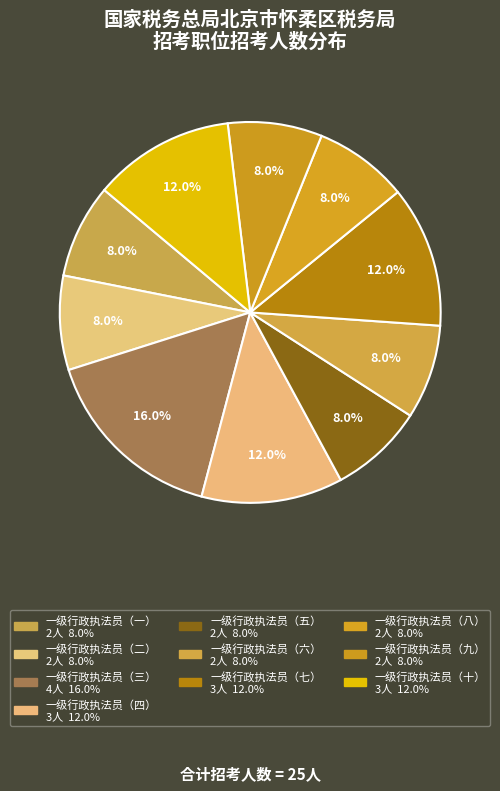

Is 一级行政执法员（三） the majority of the pie?

No